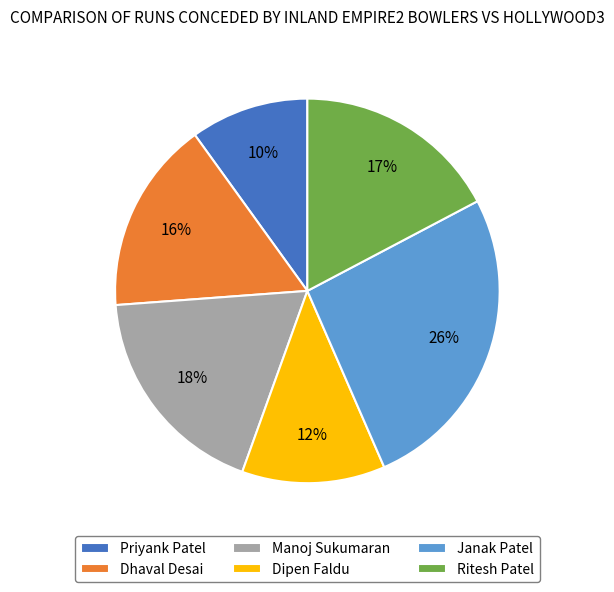

Does any single category account for the majority?

No